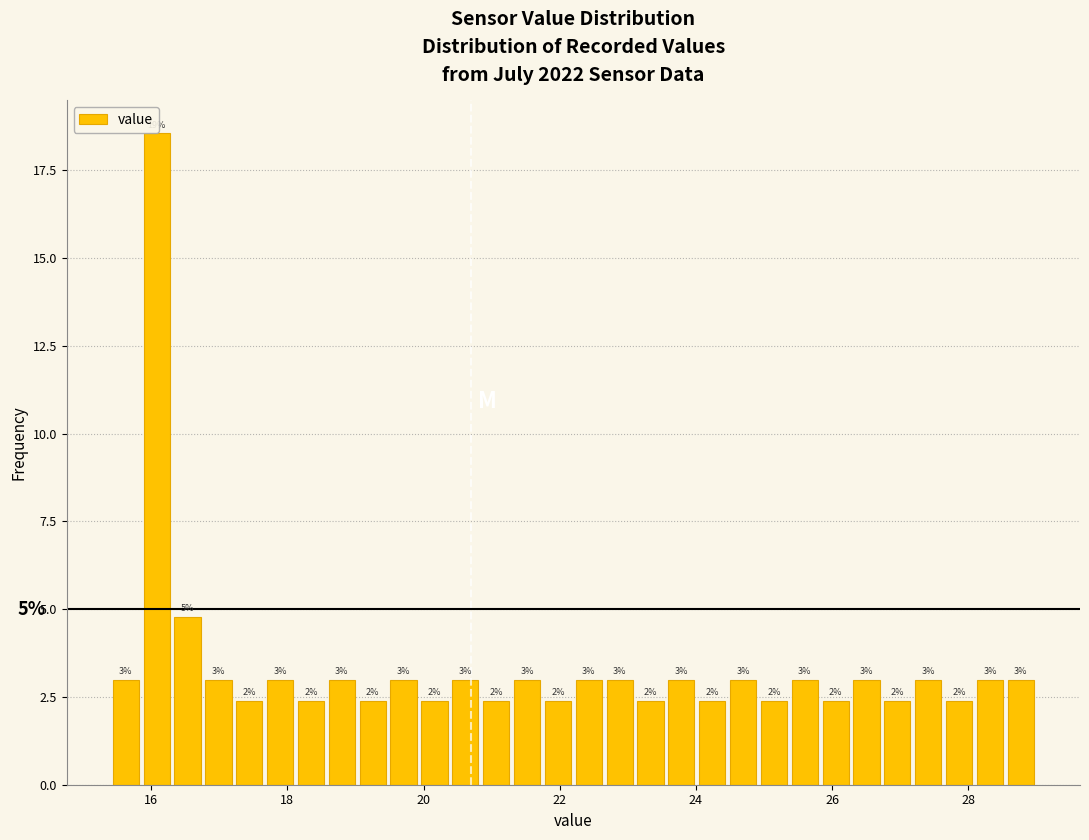

Around what value on the x-axis is the tallest bar? Give the approximate position of its centre, as read against the axis.

16.0